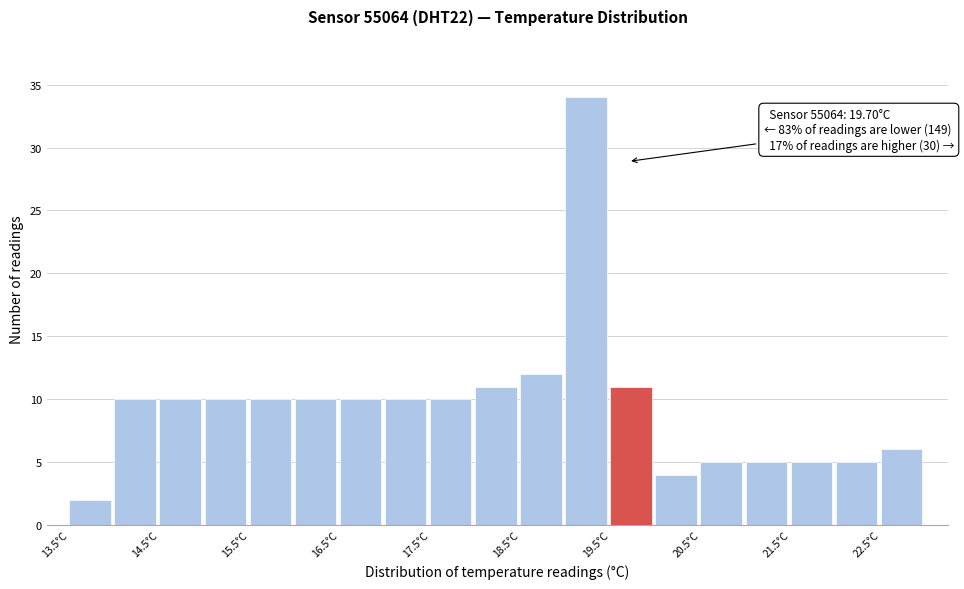

Which range on the x-axis has the tallest bar?

19.0 to 19.5